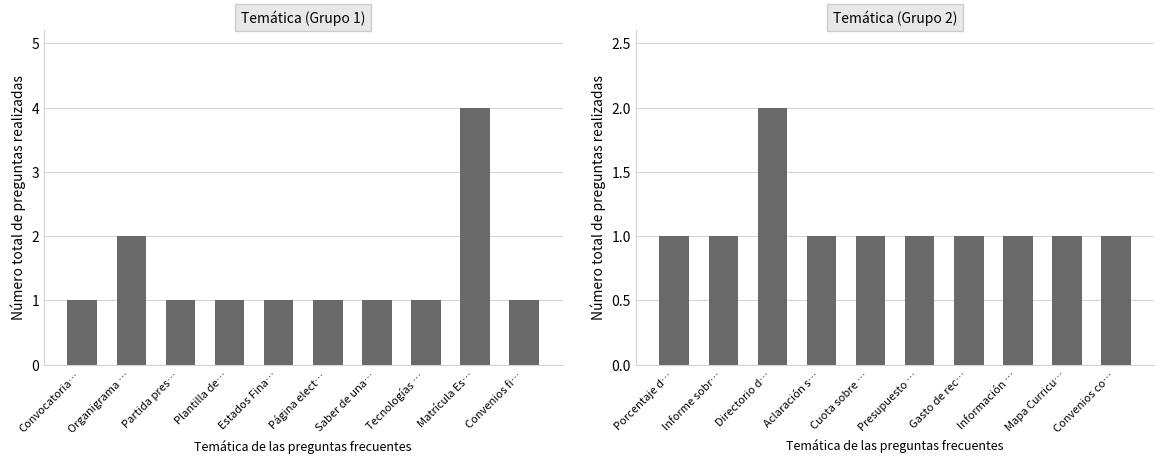

How many data points are above 1?

1